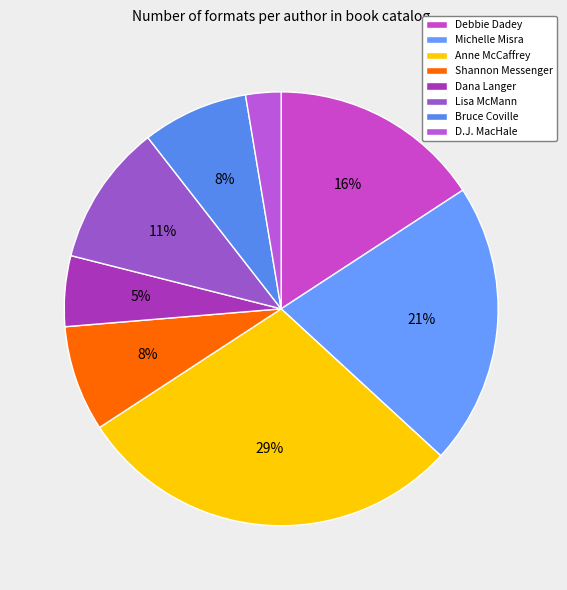

How many segments does this pie chart have?

8